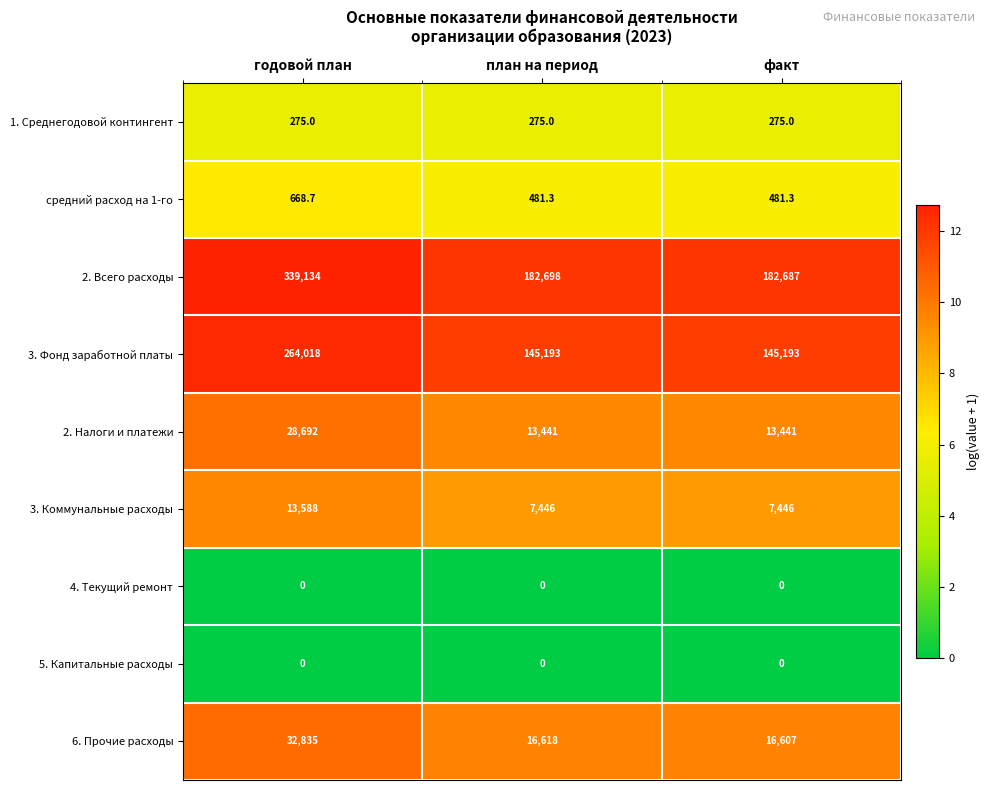

What is the maximum value shown in the chart?

339134.0